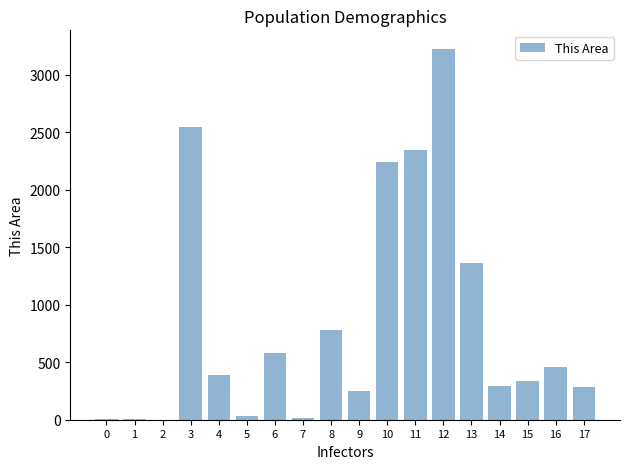

How many distinct data groups are displayed?

1